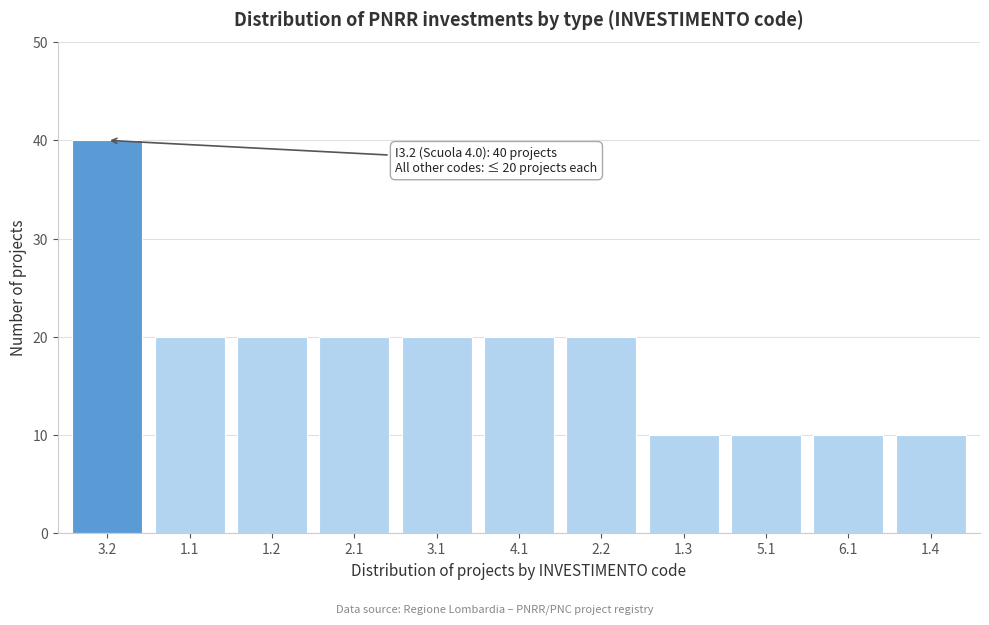

Reading left to right, extract all data points from this chart.

3.2=40	1.1=20	1.2=20	2.1=20	3.1=20	4.1=20	2.2=20	1.3=10	5.1=10	6.1=10	1.4=10